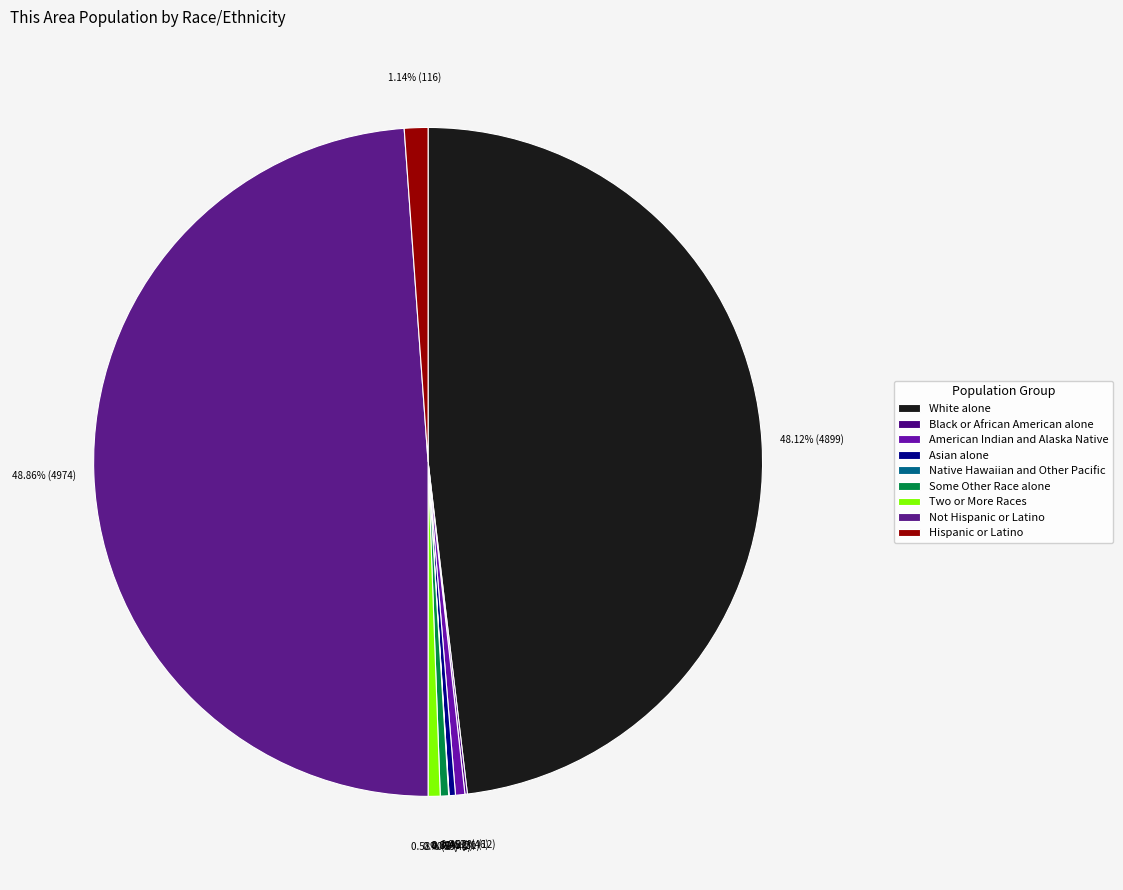

Combined, do Hispanic or Latino and American Indian and Alaska Native account for over 50%?

No